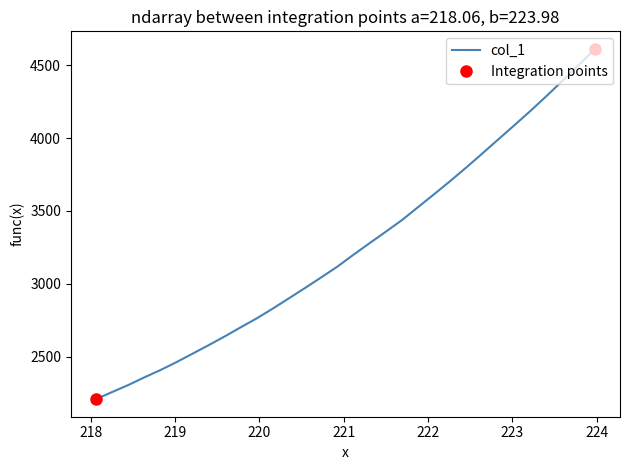

What is the minimum value for col_1?

2206.9